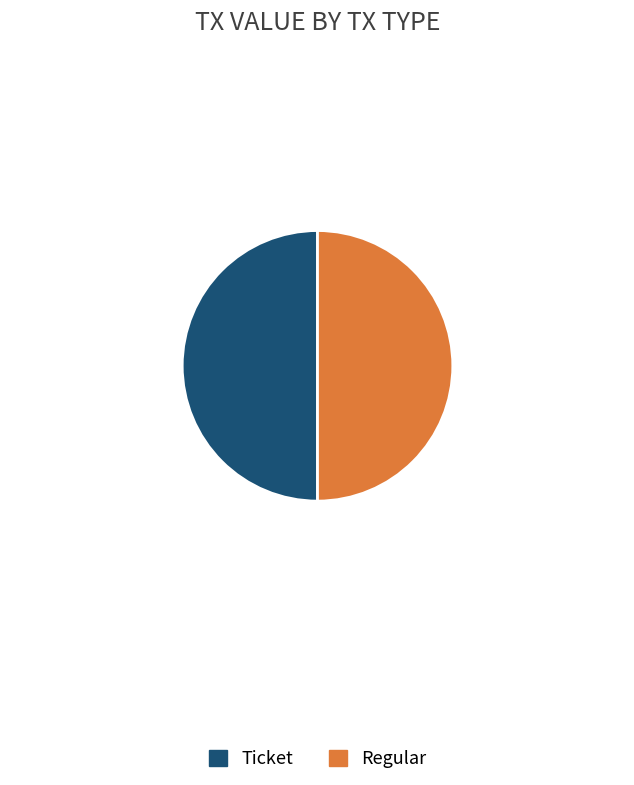

Count the number of slices in the pie.

2